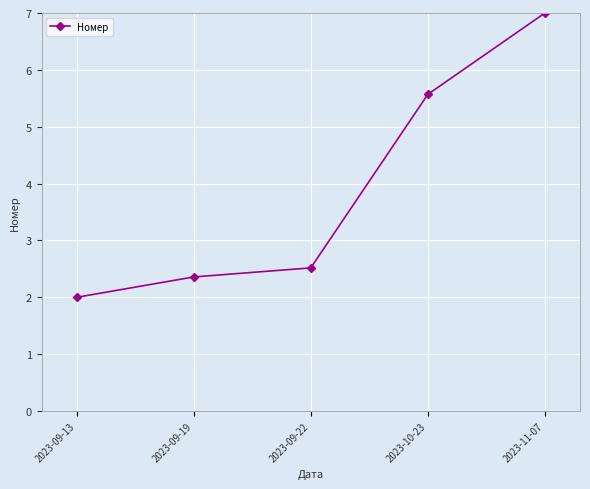

Does the chart have visible grid lines?

Yes